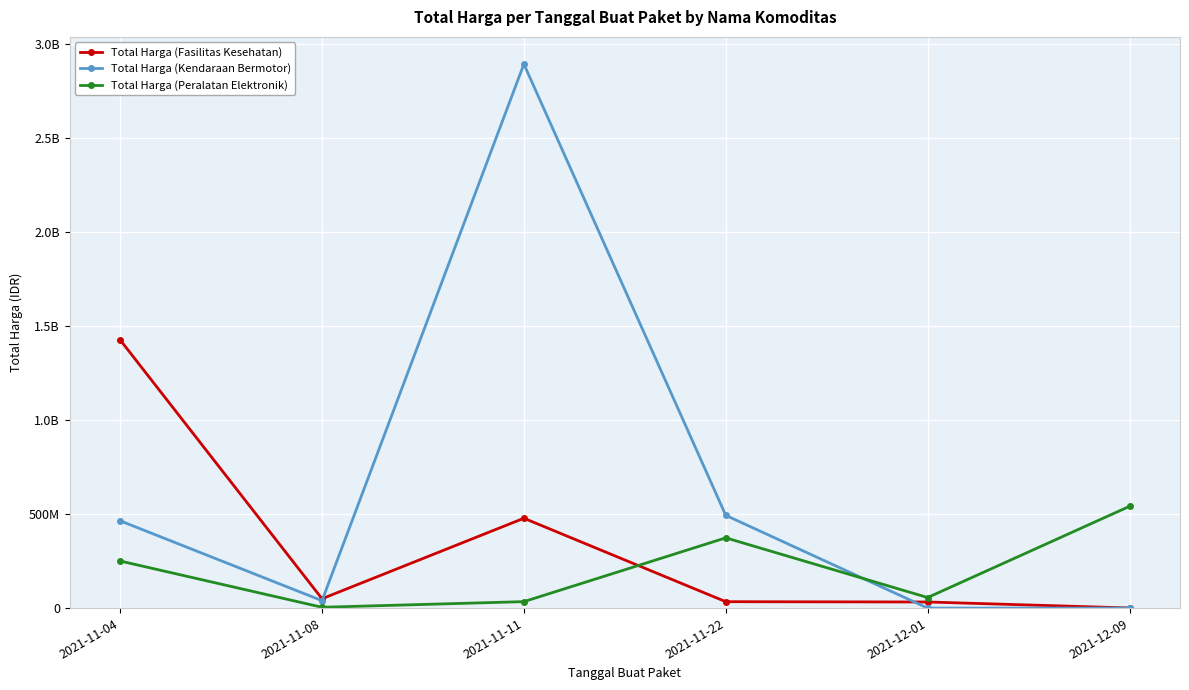

What is the label of the 4th point from the right?

2021-11-11